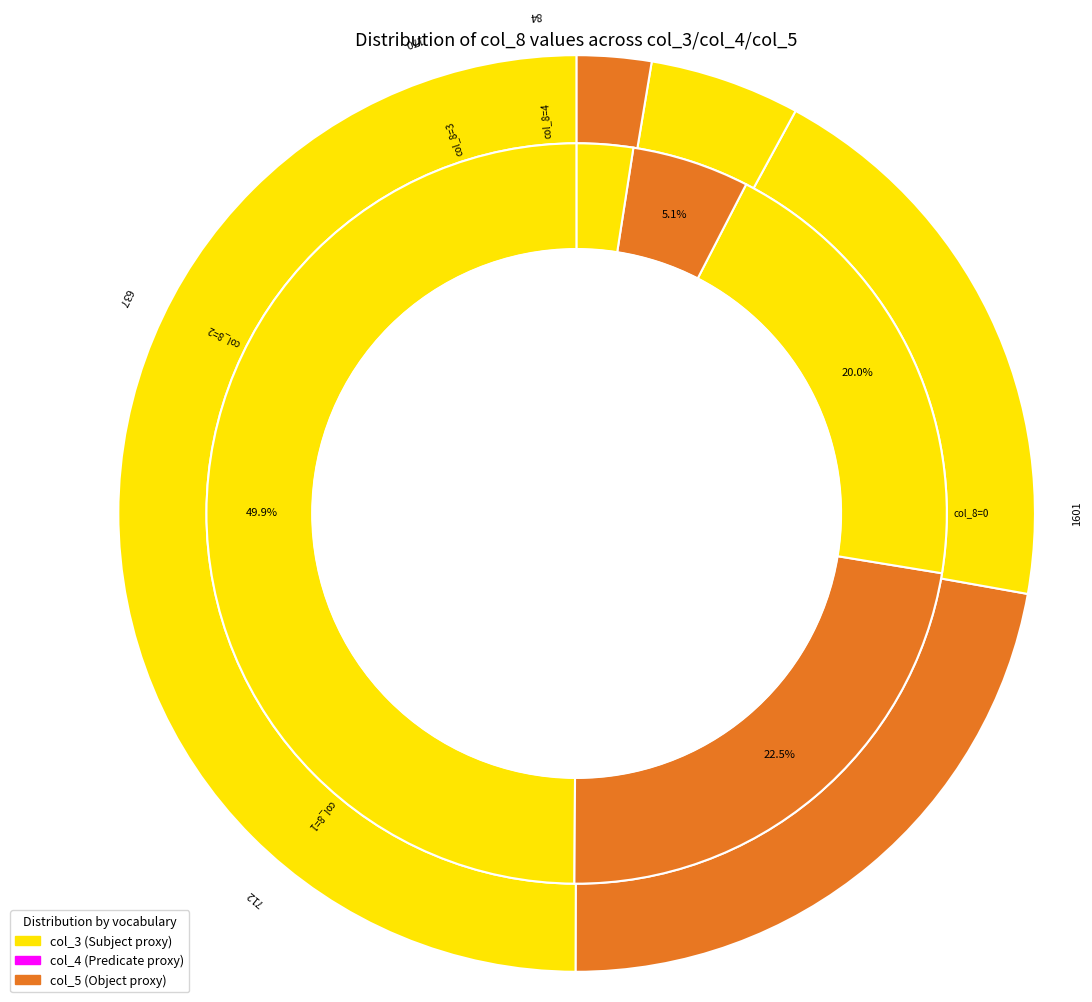

Is there any slice that represents more than half of the pie?

No